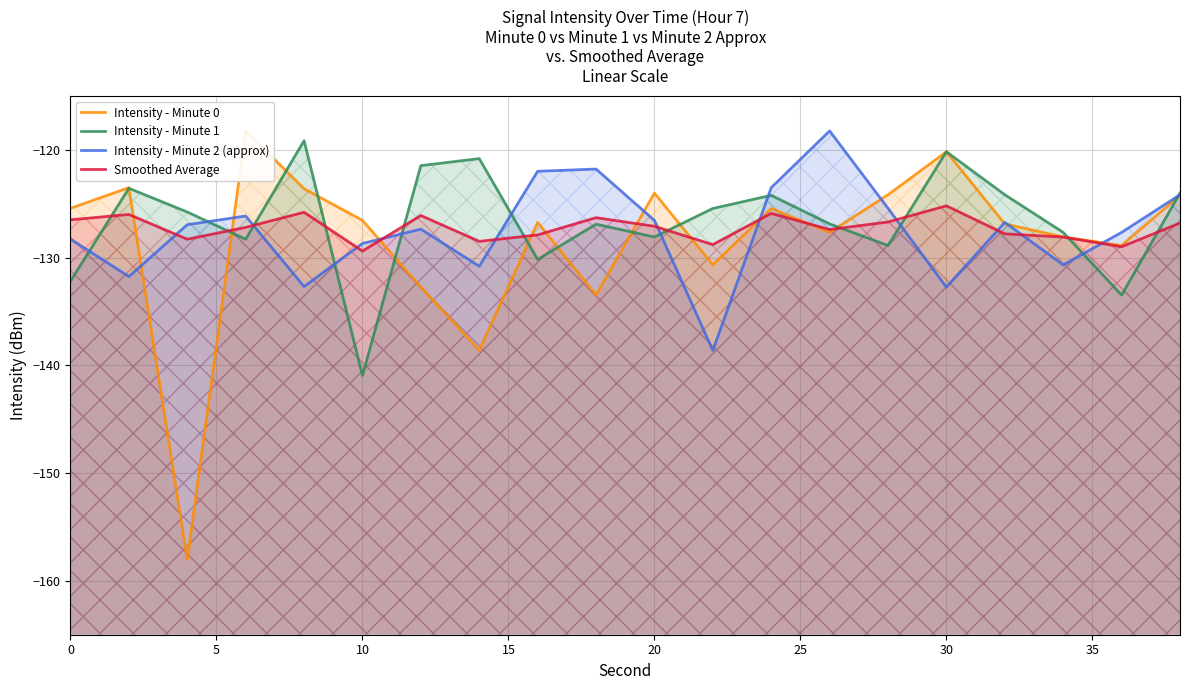

Reading left to right, list all the values displayed in this chart.

Intensity - Minute 0: -125.4	-123.5	-158.0	-118.2	-123.6	-126.6	-132.7	-138.6	-126.7	-133.5	-124.0	-130.7	-125.4	-127.7	-124.2	-120.2	-126.9	-128.1	-128.9	-124.2
Intensity - Minute 1: -132.2	-123.6	-125.8	-128.3	-119.2	-140.9	-121.5	-120.8	-130.2	-126.9	-128.1	-125.4	-124.2	-126.9	-128.9	-120.2	-124.2	-127.7	-133.5	-124.0
Intensity - Minute 2 (approx): -128.3	-131.8	-127.0	-126.1	-132.7	-128.7	-127.4	-130.8	-122.0	-121.8	-126.6	-138.6	-123.5	-118.2	-125.4	-132.7	-126.7	-130.7	-127.7	-124.2
Smoothed Average: -126.5	-126.0	-128.3	-127.2	-125.8	-129.4	-126.1	-128.5	-127.9	-126.3	-127.1	-128.8	-125.9	-127.4	-126.7	-125.2	-127.8	-128.1	-129.0	-126.8